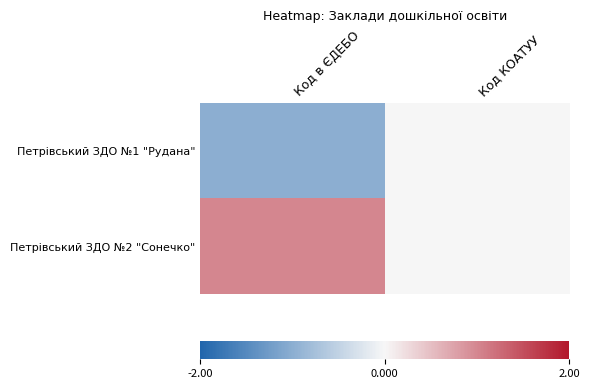

List the series in order of their peak value, lowest first.

Петрівський ЗДО №1 "Рудана", Петрівський ЗДО №2 "Сонечко"